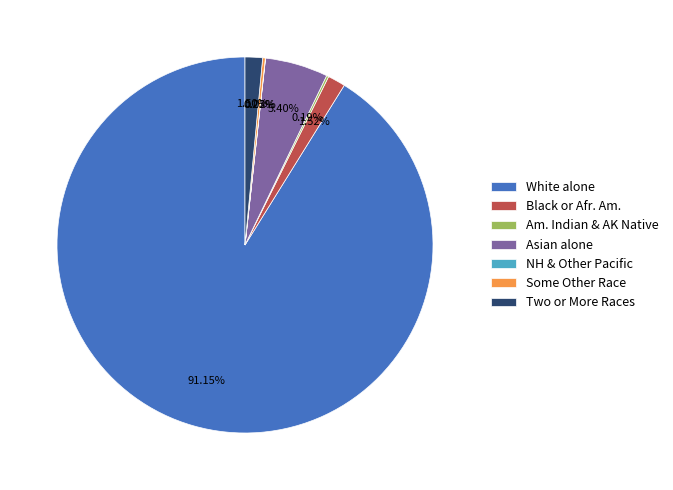

Is the sum of Two or More Races and Asian alone greater than half?

No